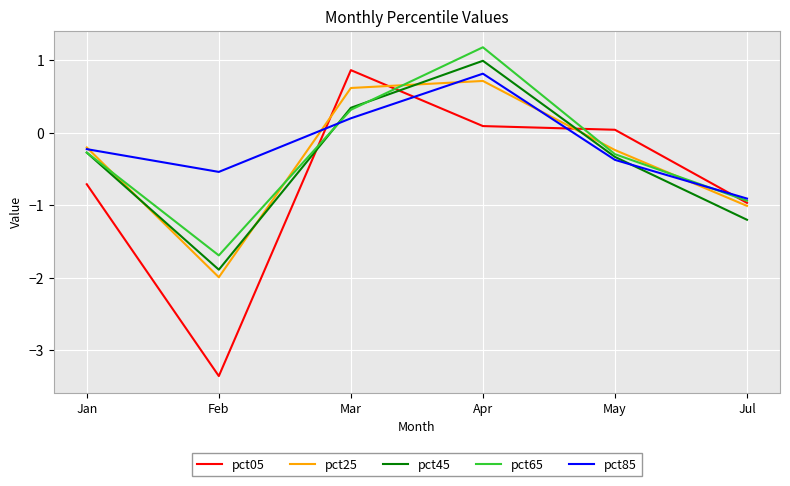

The pct25 series shows 0.2 at Apr. True or false?

False